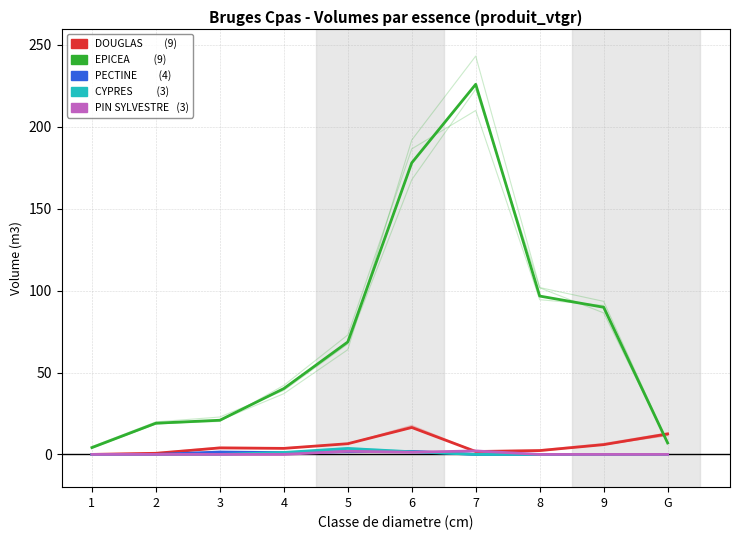

How many values in PECTINE are above zero?

4